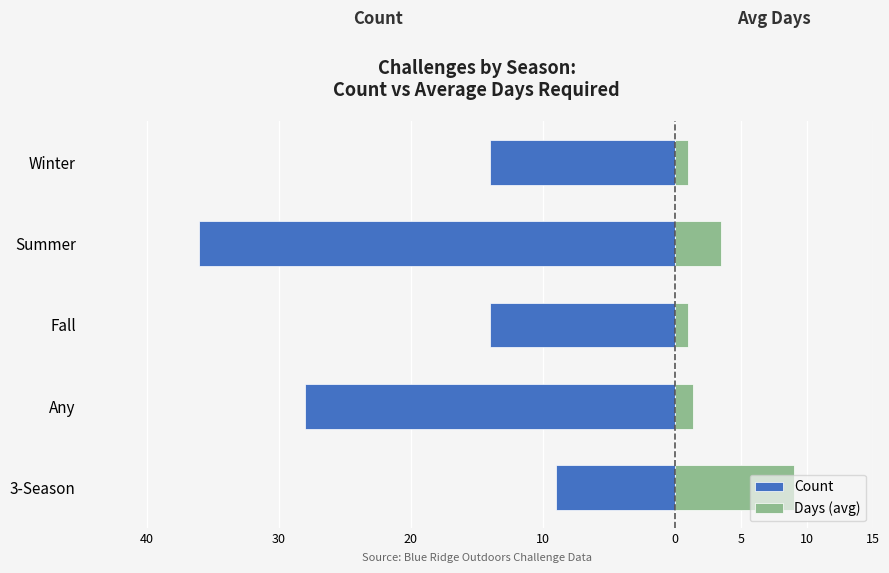

How many Count values are between -28 and -14?

3